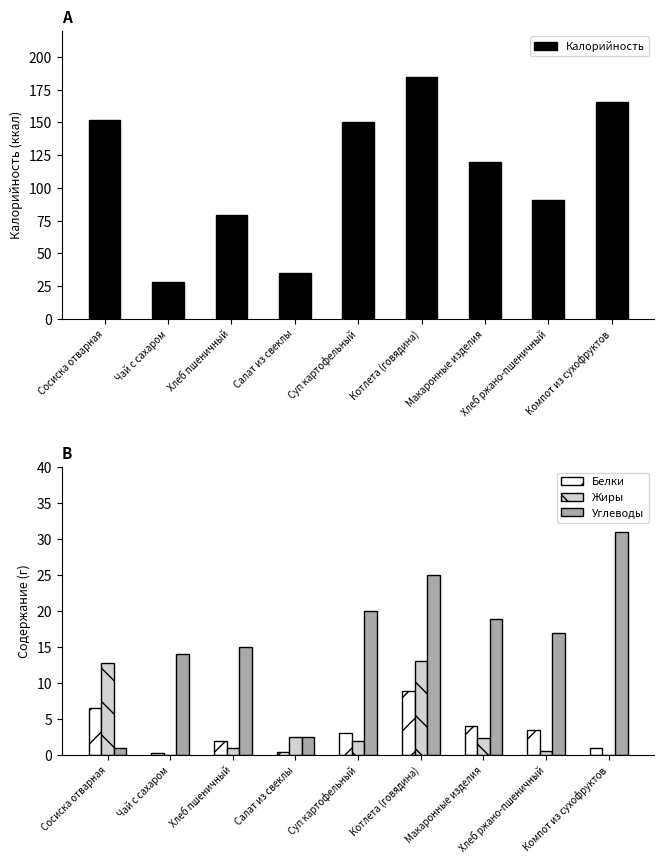

Between Чай с сахаром and Котлета (говядина), which series saw the biggest shift?

Калорийность